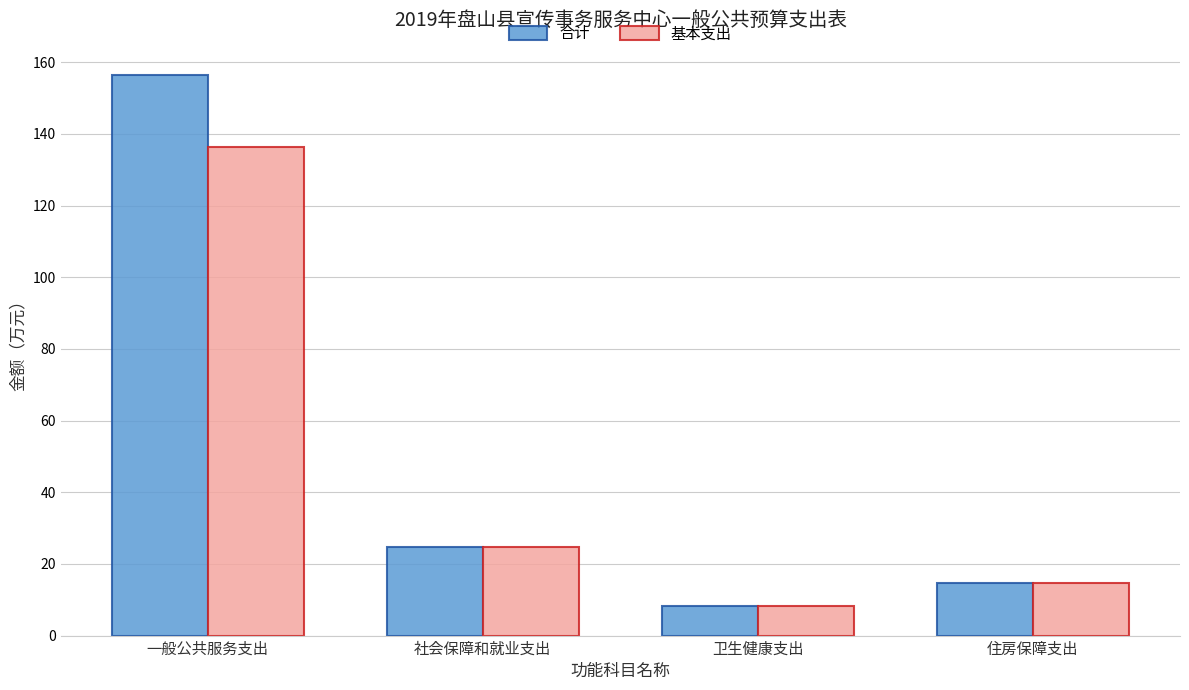

Which series has the widest spread of values?

合计